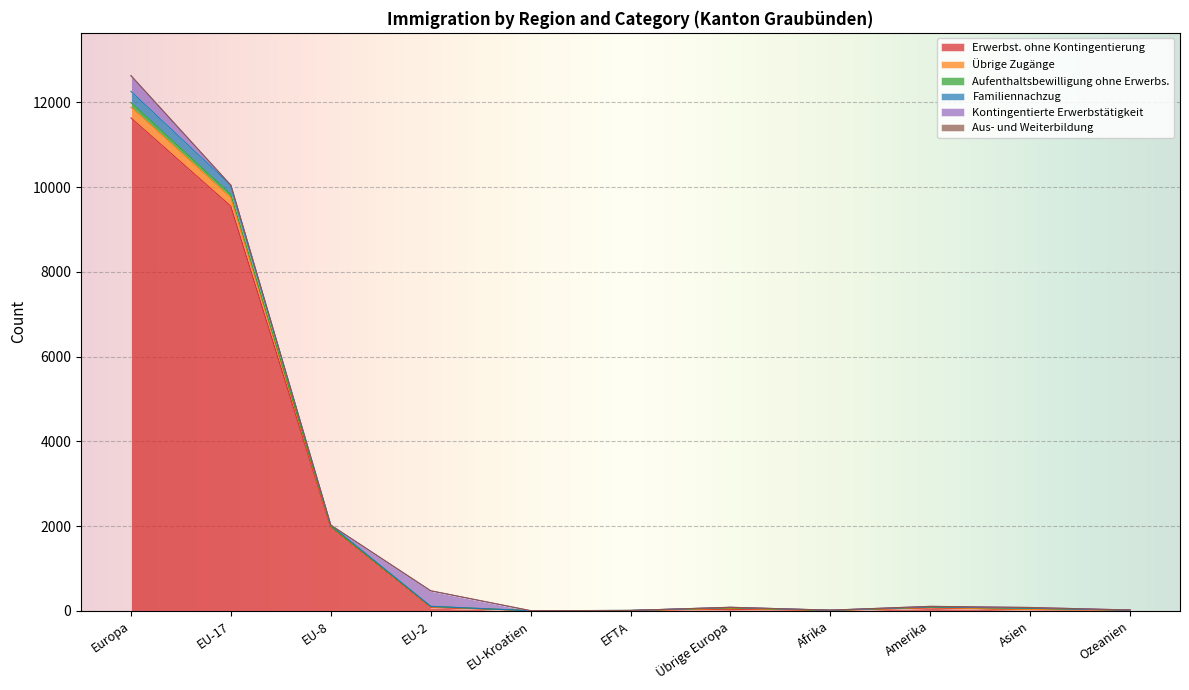

Which category has the highest value in the Erwerbst. ohne Kontingentierung series?

Europa